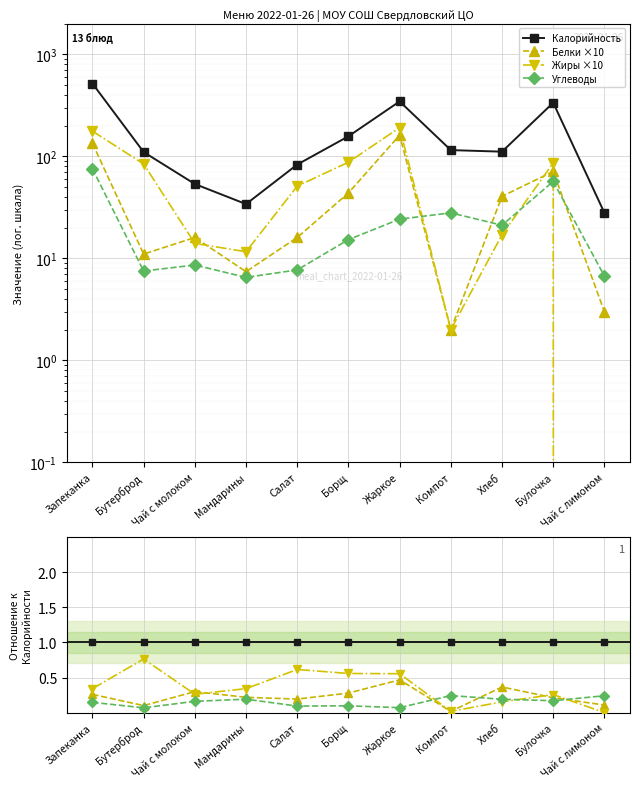

Reading left to right, list all the values displayed in this chart.

Калорийность: 1.0	1.0	1.0	1.0	1.0	1.0	1.0	1.0	1.0	1.0	1.0
Белки ×10: 0.3	0.1	0.3	0.2	0.2	0.3	0.5	0.0	0.4	0.2	0.1
Жиры ×10: 0.3	0.8	0.3	0.3	0.6	0.6	0.6	0.0	0.2	0.3	0.0
Углеводы: 0.1	0.1	0.2	0.2	0.1	0.1	0.1	0.2	0.2	0.2	0.2